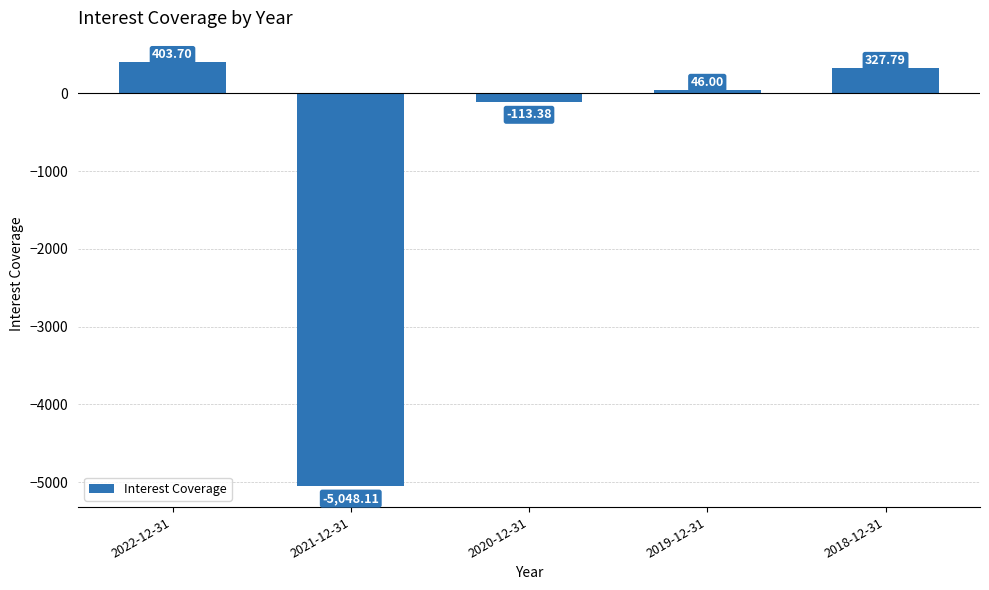

What is the change in value from 2021-12-31 to 2019-12-31?

+5094.1